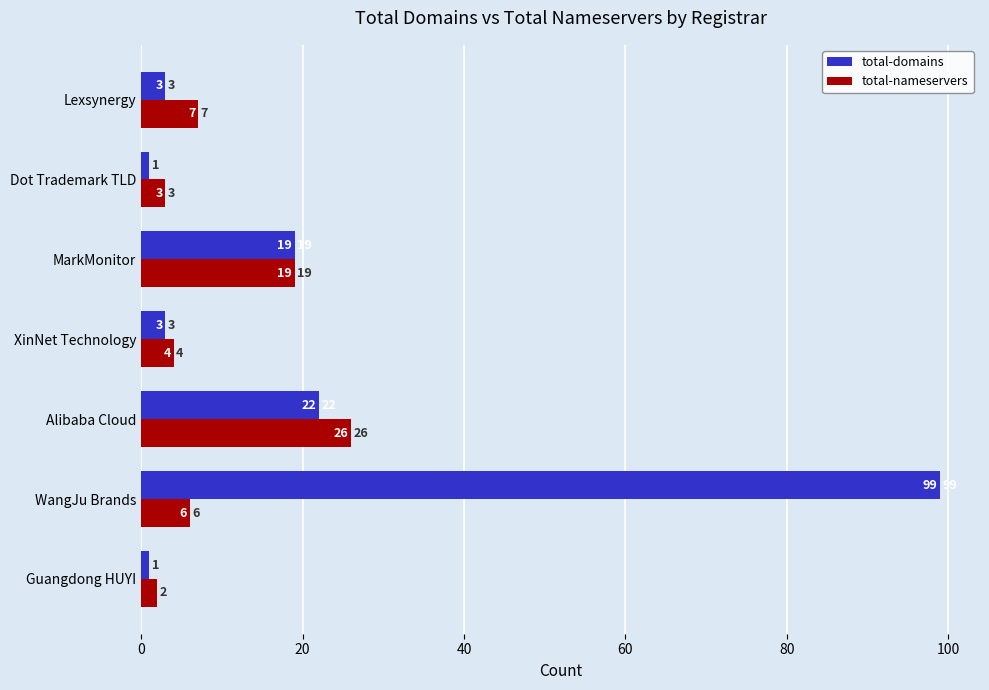

Which series has the widest spread of values?

total-domains